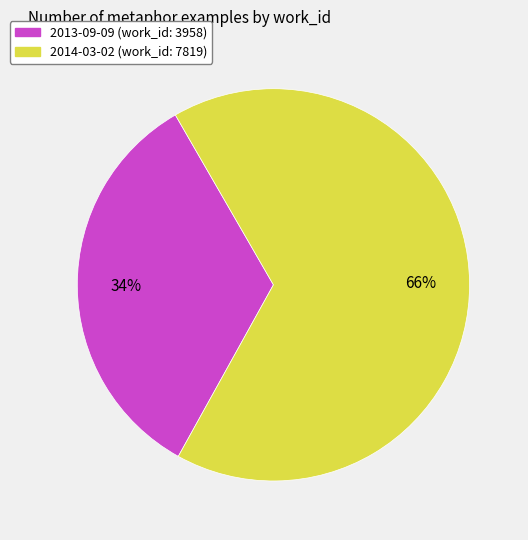

The 2014-03-02 slice represents 73% of the pie. True or false?

False